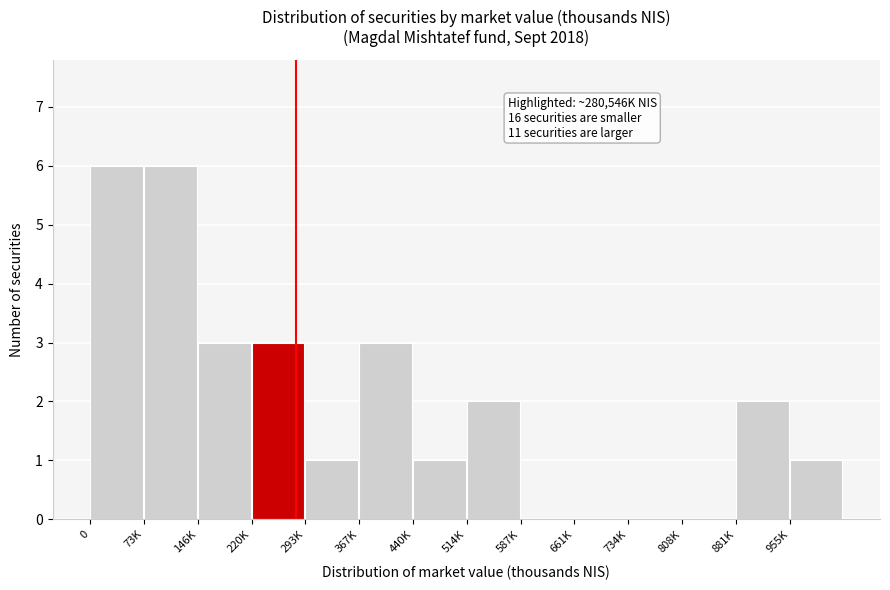

Reading left to right, list all the values displayed in this chart.

0=6	73K=6	146K=3	220K=3	293K=1	367K=3	440K=1	514K=2	587K=0	661K=0	734K=0	808K=0	881K=2	955K=1